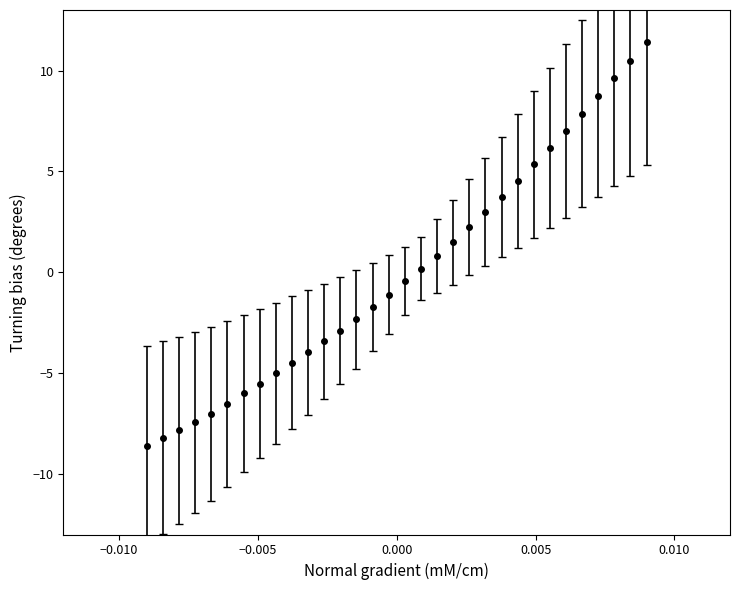

What is the greatest value displayed?

11.4